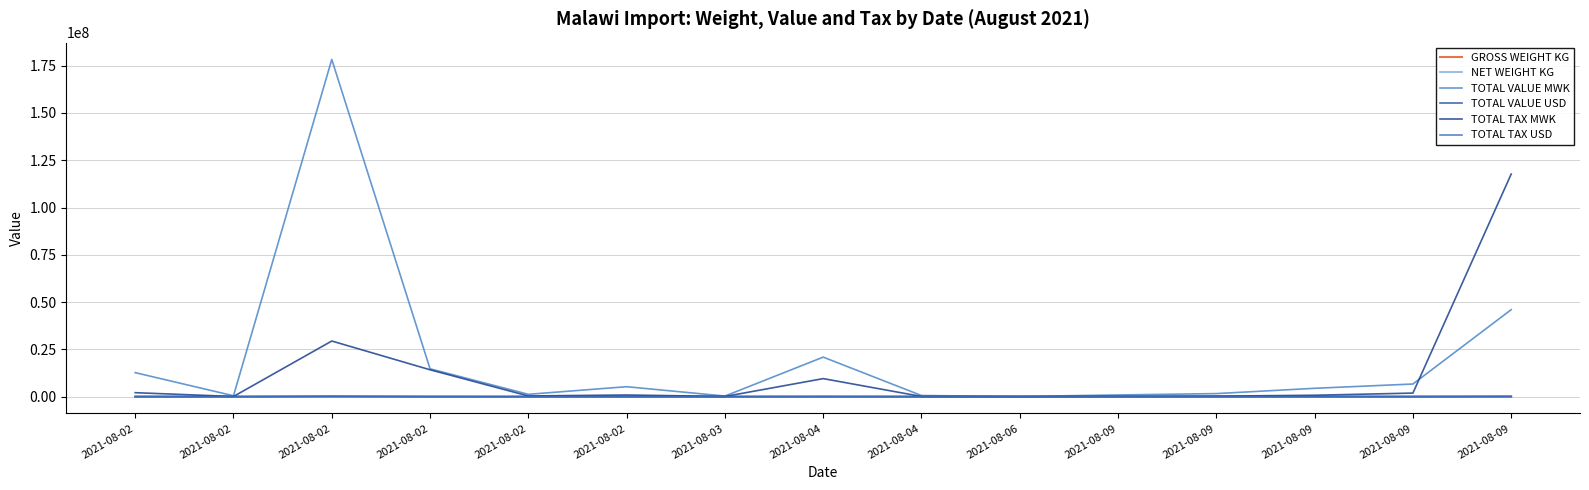

At which category does NET WEIGHT KG reach its first local peak?

2021-08-02